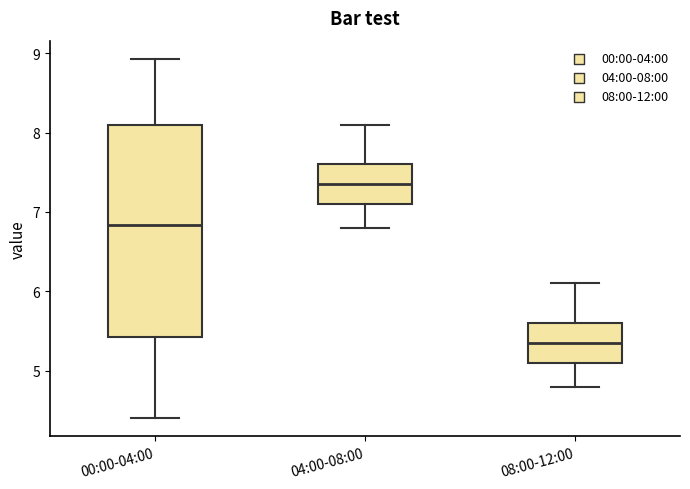

Reading left to right, transcribe this box plot: for each box, give where its median line is, the range the box spans, and where its two whiskers end, as read against the y-axis. The values are not printed on the chart, so give them approximately, as read against the axis.

00:00-04:00: median 6.8, box 5.4 to 8.1, whiskers 4.4 to 8.9
04:00-08:00: median 7.4, box 7.1 to 7.6, whiskers 6.8 to 8.1
08:00-12:00: median 5.4, box 5.1 to 5.6, whiskers 4.8 to 6.1